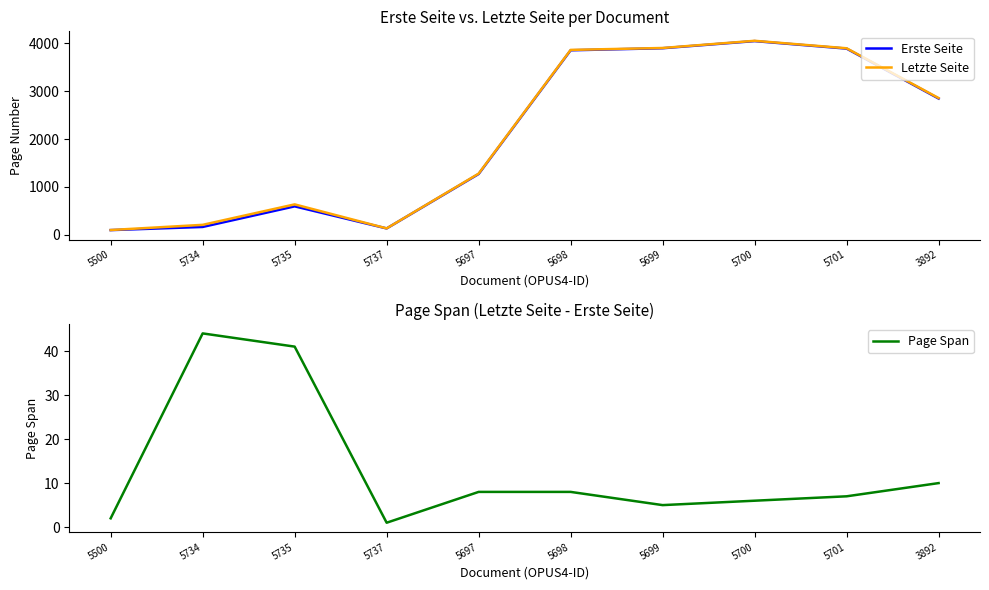

Which category has the highest value in the Erste Seite series?

5700